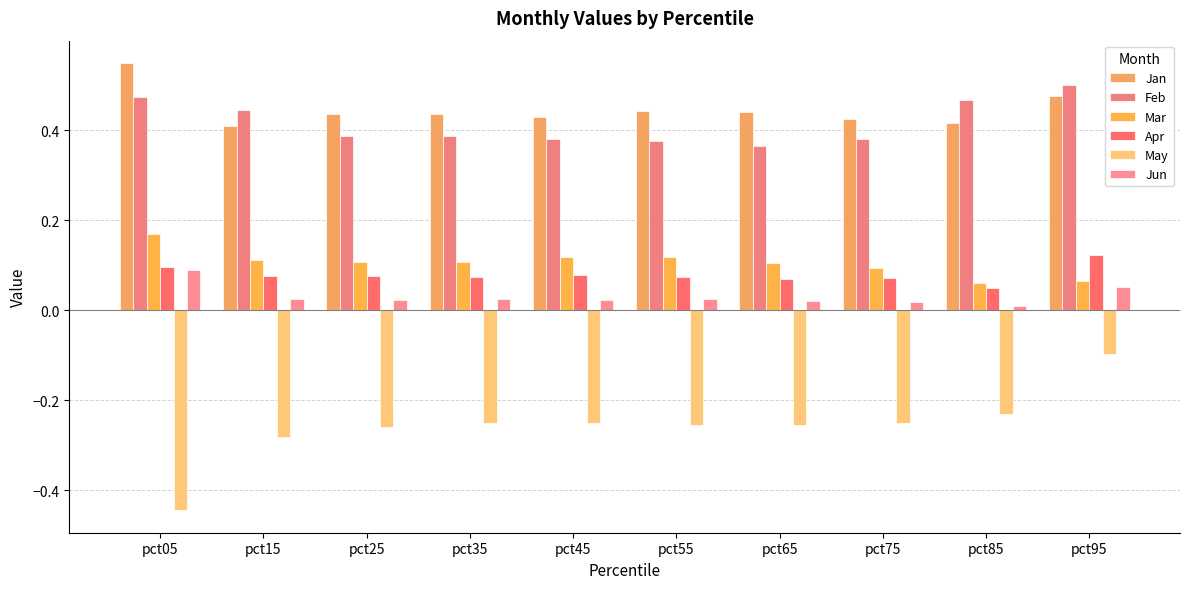

Reading right to left, list all the values displayed in this chart.

Jan: pct95=0.5	pct85=0.4	pct75=0.4	pct65=0.4	pct55=0.4	pct45=0.4	pct35=0.4	pct25=0.4	pct15=0.4	pct05=0.5
Feb: pct95=0.5	pct85=0.5	pct75=0.4	pct65=0.4	pct55=0.4	pct45=0.4	pct35=0.4	pct25=0.4	pct15=0.4	pct05=0.5
Mar: pct95=0.1	pct85=0.1	pct75=0.1	pct65=0.1	pct55=0.1	pct45=0.1	pct35=0.1	pct25=0.1	pct15=0.1	pct05=0.2
Apr: pct95=0.1	pct85=0.0	pct75=0.1	pct65=0.1	pct55=0.1	pct45=0.1	pct35=0.1	pct25=0.1	pct15=0.1	pct05=0.1
May: pct95=-0.1	pct85=-0.2	pct75=-0.3	pct65=-0.3	pct55=-0.3	pct45=-0.2	pct35=-0.3	pct25=-0.3	pct15=-0.3	pct05=-0.4
Jun: pct95=0.1	pct85=0.0	pct75=0.0	pct65=0.0	pct55=0.0	pct45=0.0	pct35=0.0	pct25=0.0	pct15=0.0	pct05=0.1